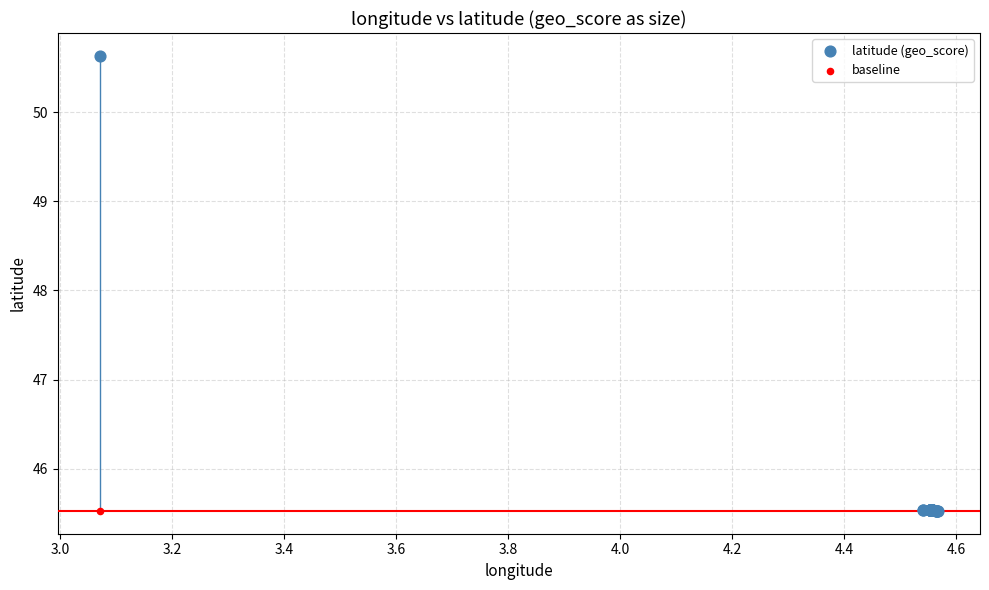

Which series contains the highest Y value?

latitude (geo_score)